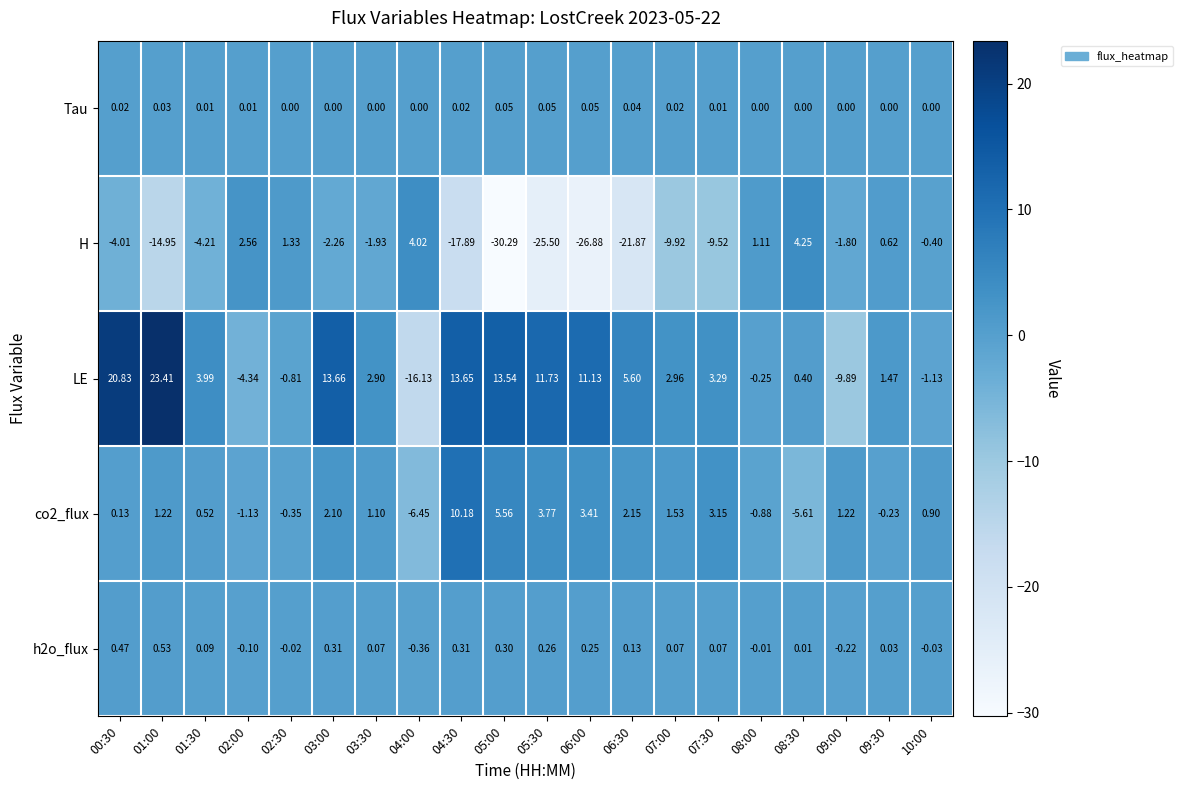

Rank the series by their maximum value, from lowest to highest.

Tau, h2o_flux, H, co2_flux, LE